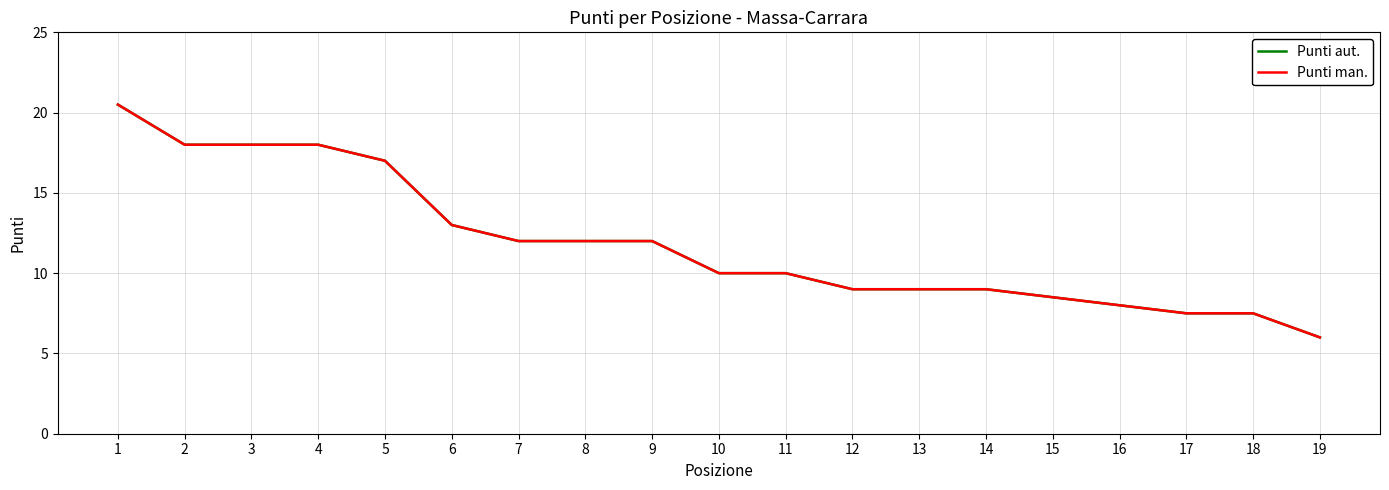

True or false: Punti aut. and Punti man. intersect in this chart.

False